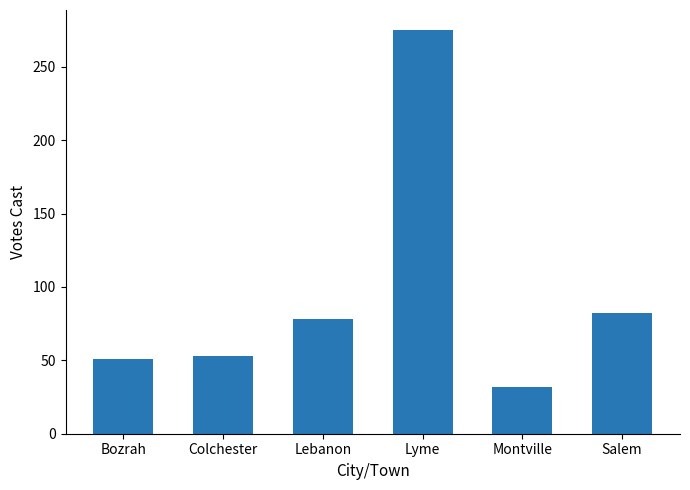

Which has a higher value, Bozrah or Salem?

Salem